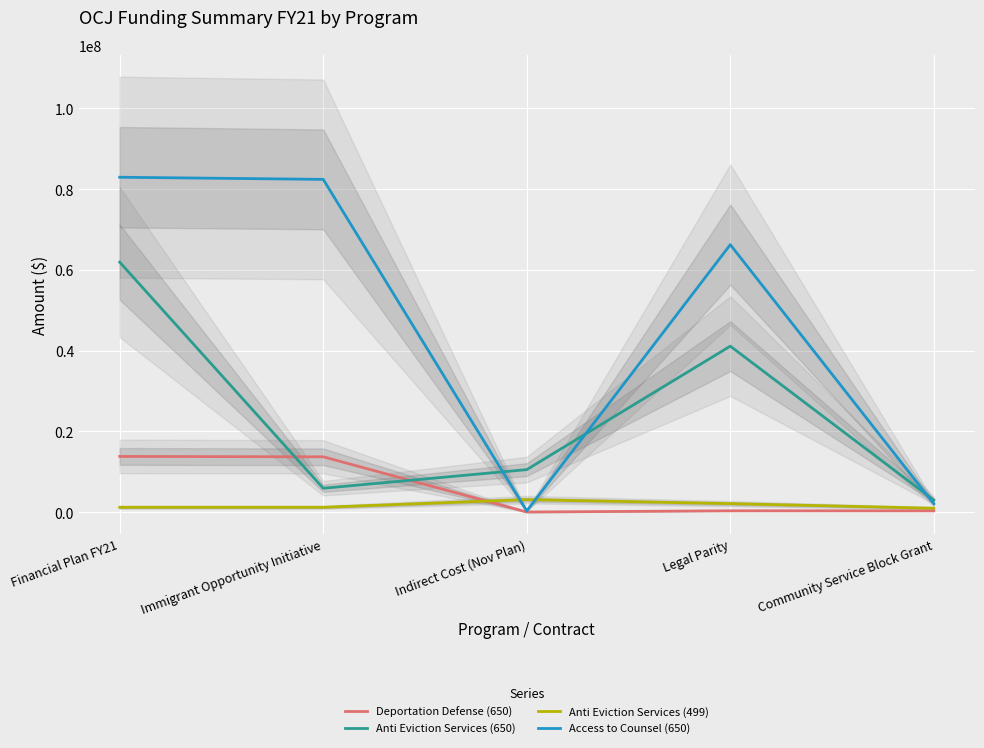

Is the value of Anti Eviction Services (650) at Community Service Block Grant greater than the value of Anti Eviction Services (499) at Legal Parity?

Yes